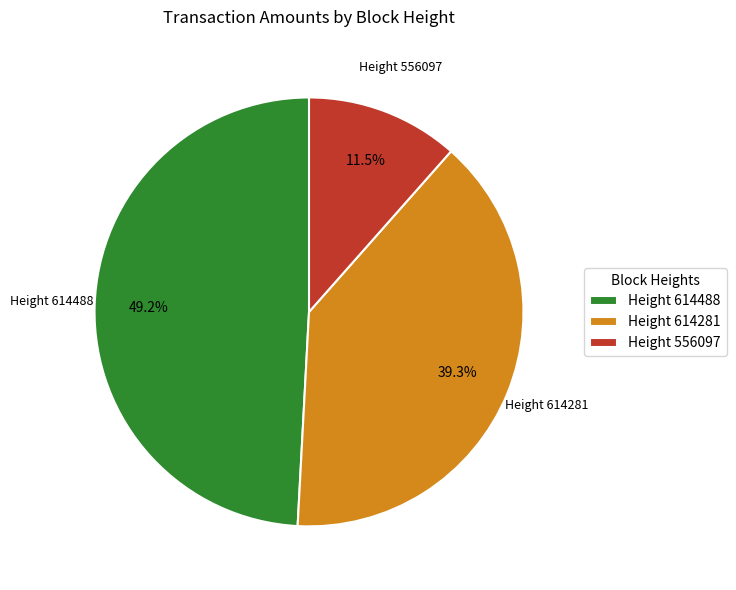

Is the sum of Height 614281 and Height 556097 greater than half?

Yes